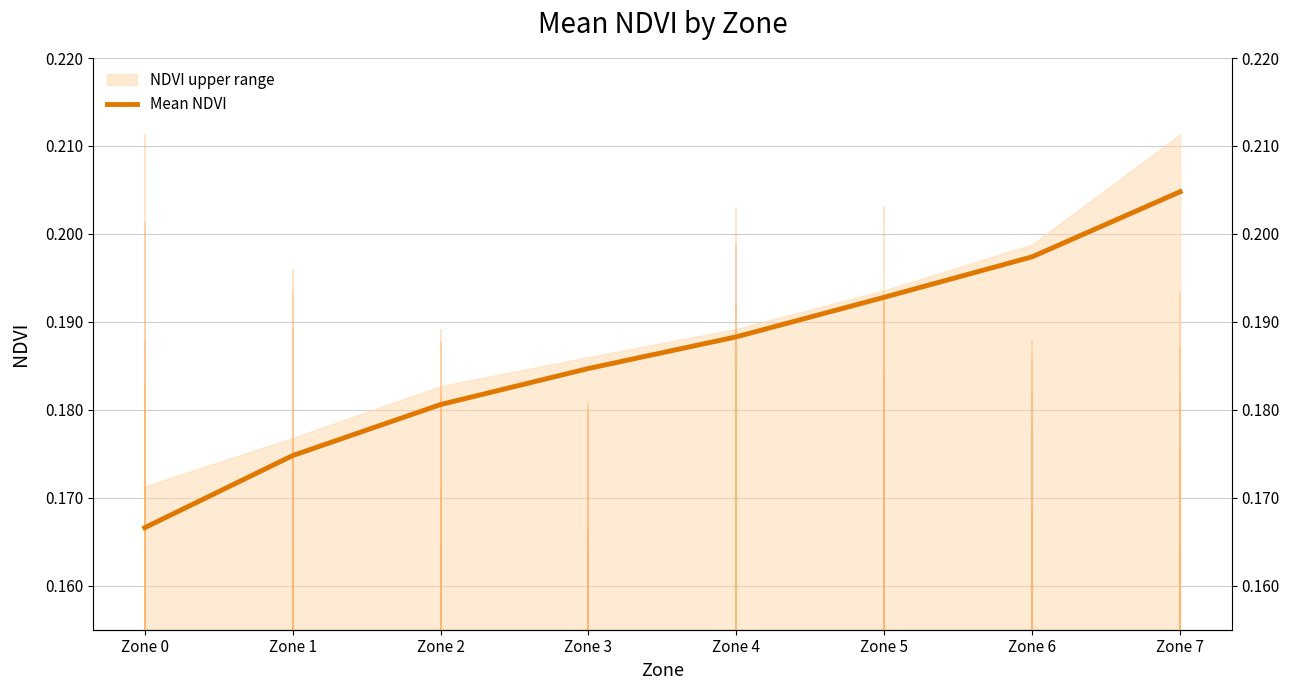

Which has a higher value, Zone 7 or Zone 2?

Zone 7